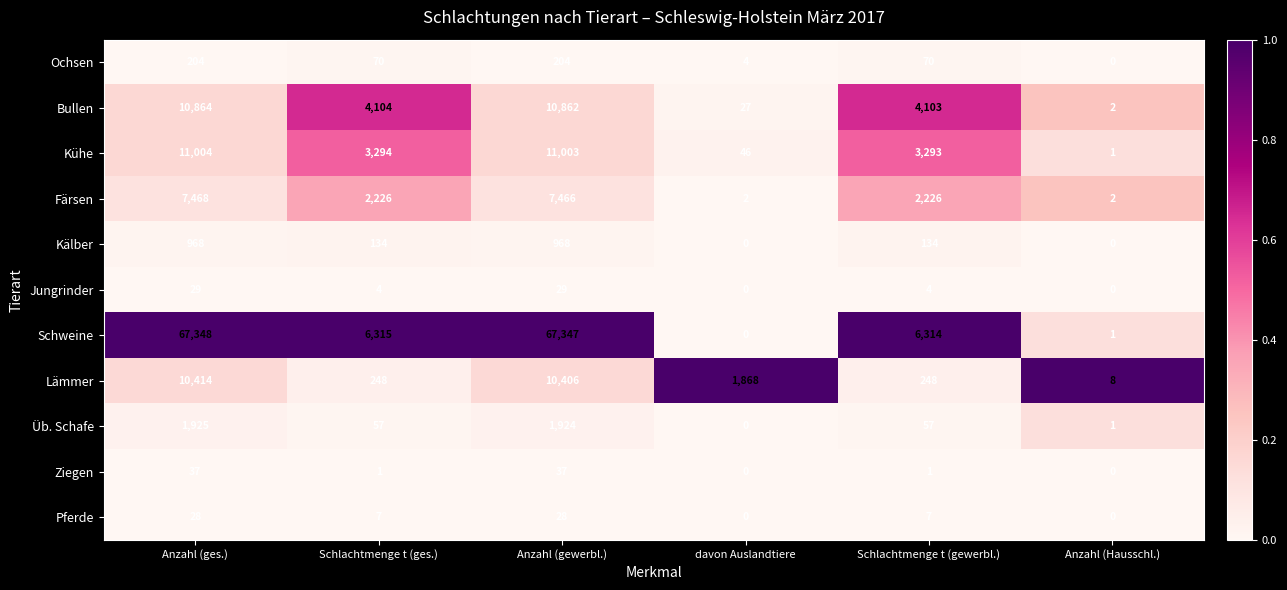

How many distinct data groups are displayed?

11